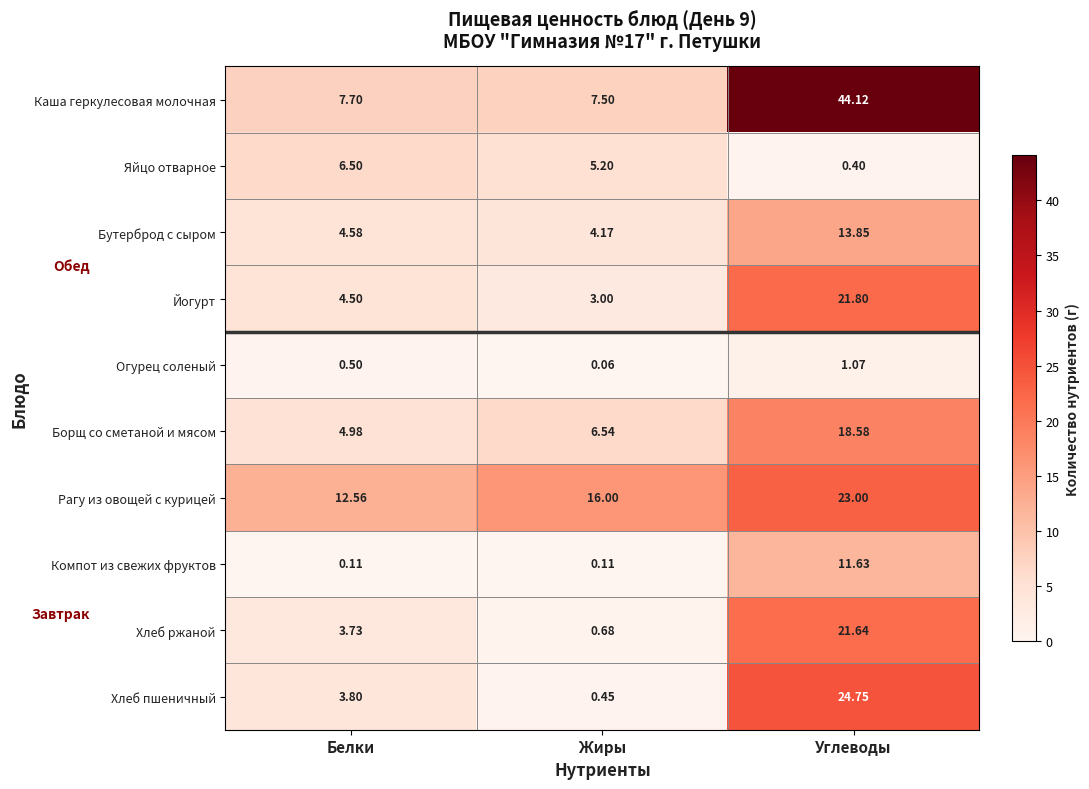

Which series has the largest total across all categories?

Каша геркулесовая молочная